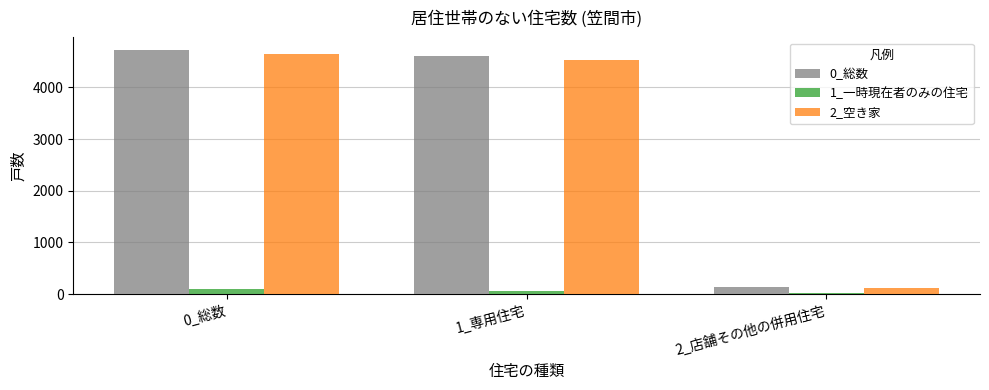

Which label corresponds to the largest value in the chart?

0_総数